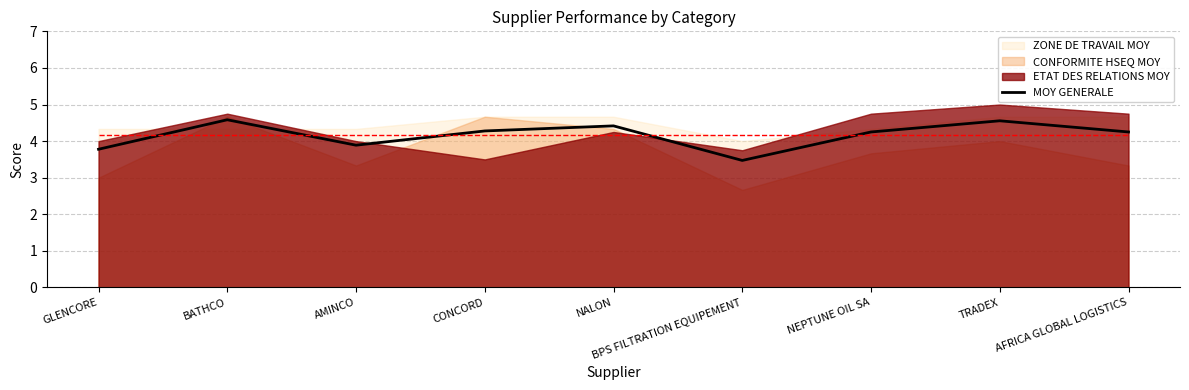

Reading left to right, transcribe all the data shown in this chart.

GLENCORE=3.8	BATHCO=4.6	AMINCO=3.9	CONCORD=4.3	NALON=4.4	BPS FILTRATION EQUIPEMENT=3.5	NEPTUNE OIL SA=4.2	TRADEX=4.6	AFRICA GLOBAL LOGISTICS=4.3